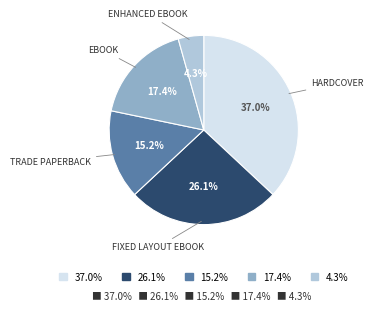

Which has a higher value, 37.0% or 15.2%?

37.0%